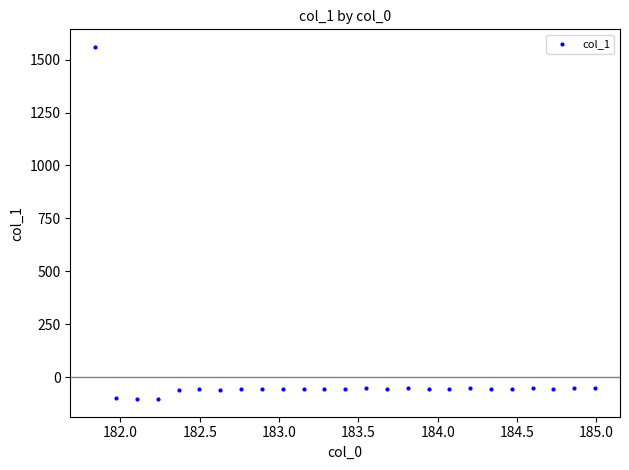

What is the range of Y values (max minus min)?

1664.0